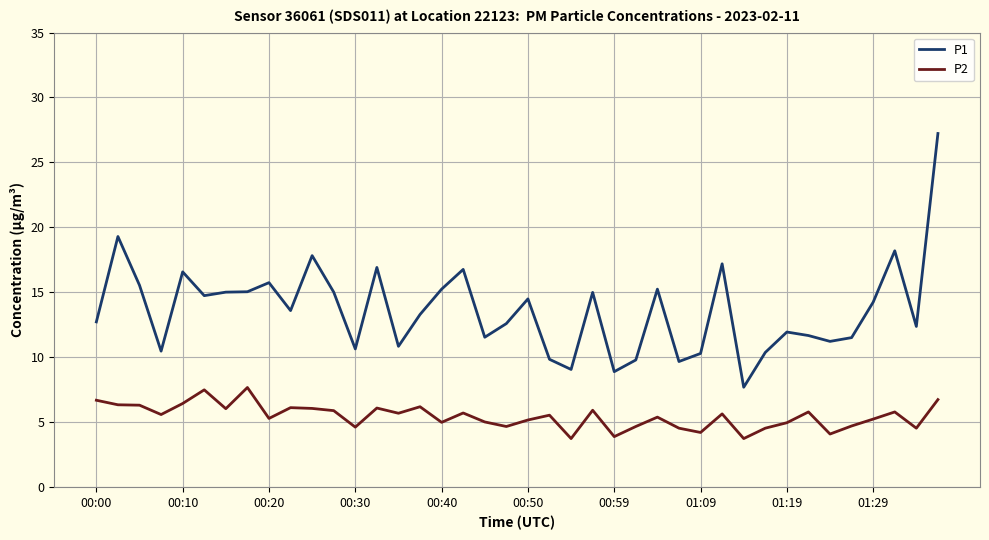

What is the smallest value displayed?

3.8